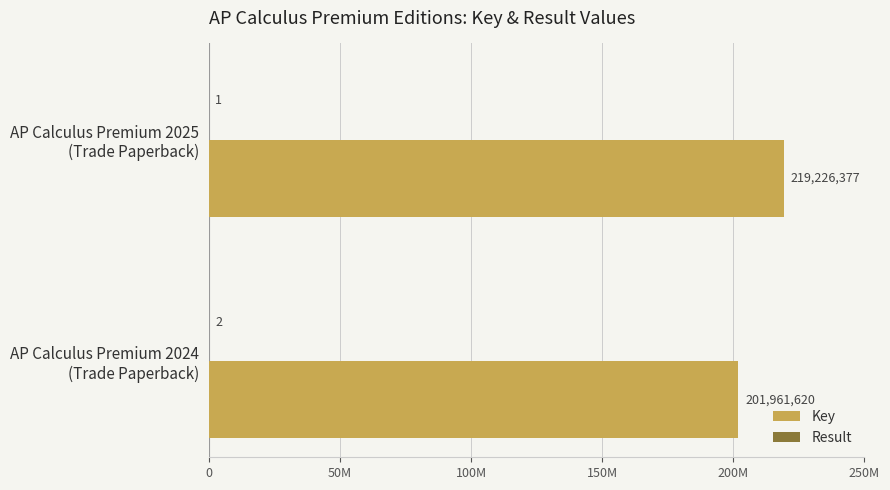

How many data points in Key are less than 219226377?

1